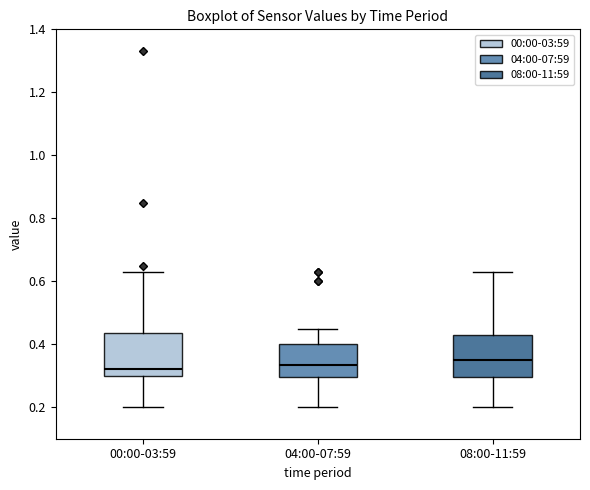

Reading left to right, transcribe this box plot: for each box, give where its median line is, the range the box spans, and where its two whiskers end, as read against the y-axis. The values are not printed on the chart, so give them approximately, as read against the axis.

00:00-03:59: median 0.32, box 0.30 to 0.44, whiskers 0.20 to 0.64
04:00-07:59: median 0.34, box 0.30 to 0.40, whiskers 0.20 to 0.46
08:00-11:59: median 0.36, box 0.30 to 0.44, whiskers 0.20 to 0.64